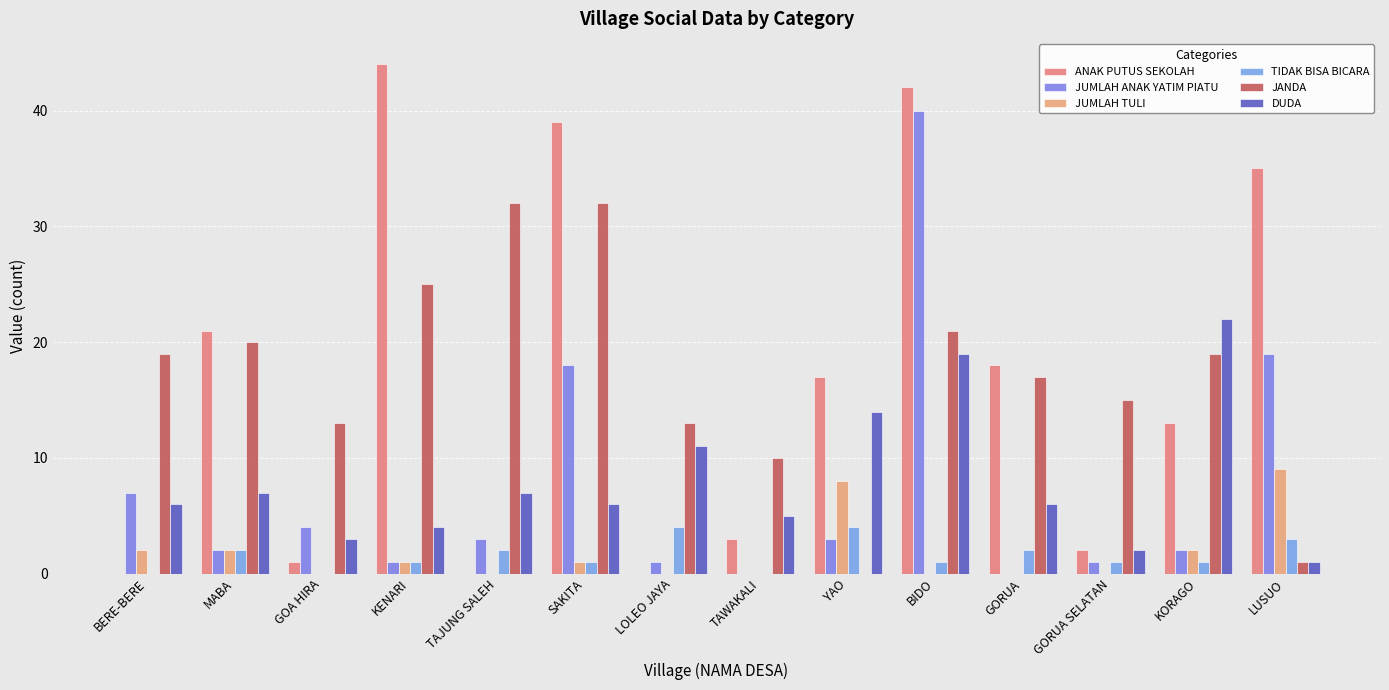

The JANDA series shows 32 at TAJUNG SALEH. True or false?

True